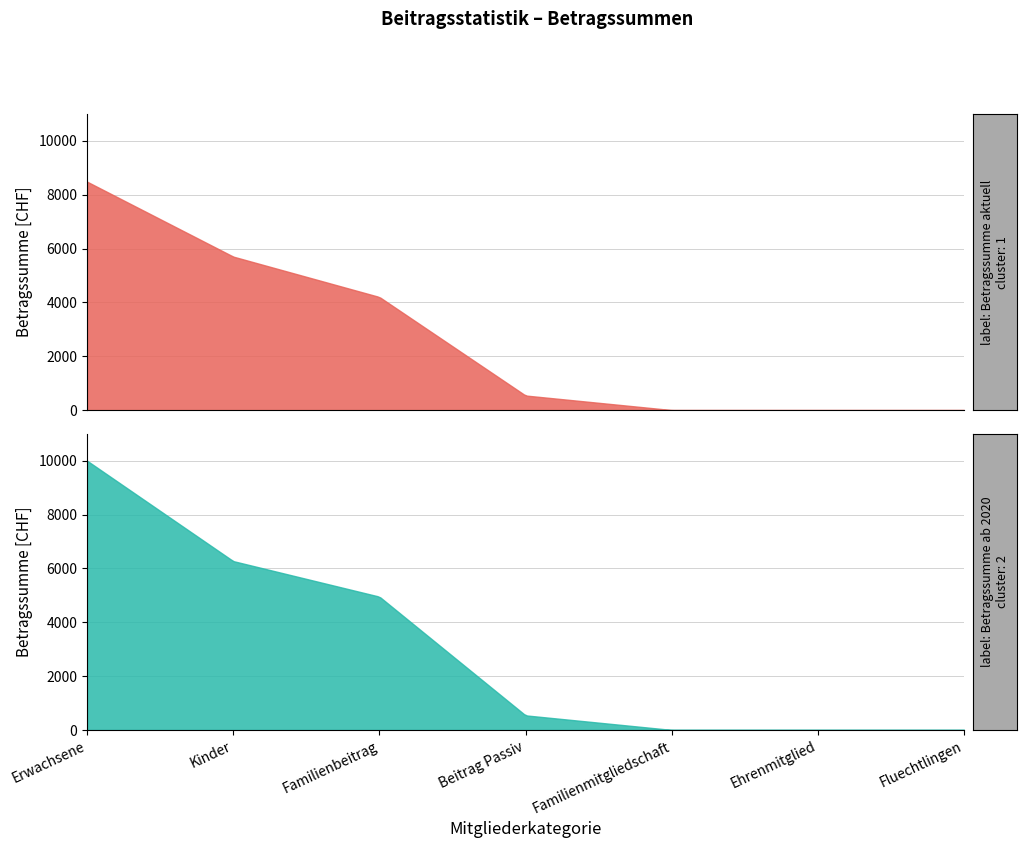

True or false: Betragssumme ab 2020 (Erwachsene) and Betragssumme aktuell (Kinder) intersect in this chart.

False